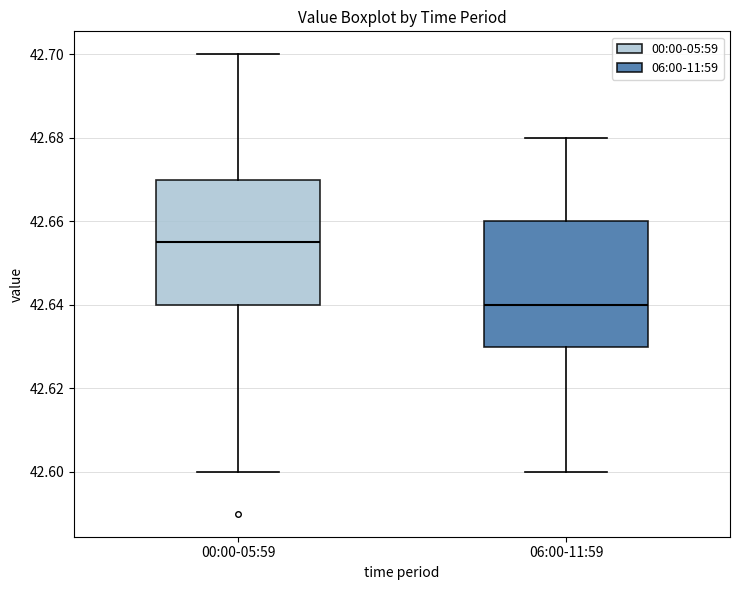

Where is the upper edge of the box for 00:00-05:59 on the y-axis? The values are not printed on the chart, so give them approximately, as read against the axis.

42.670